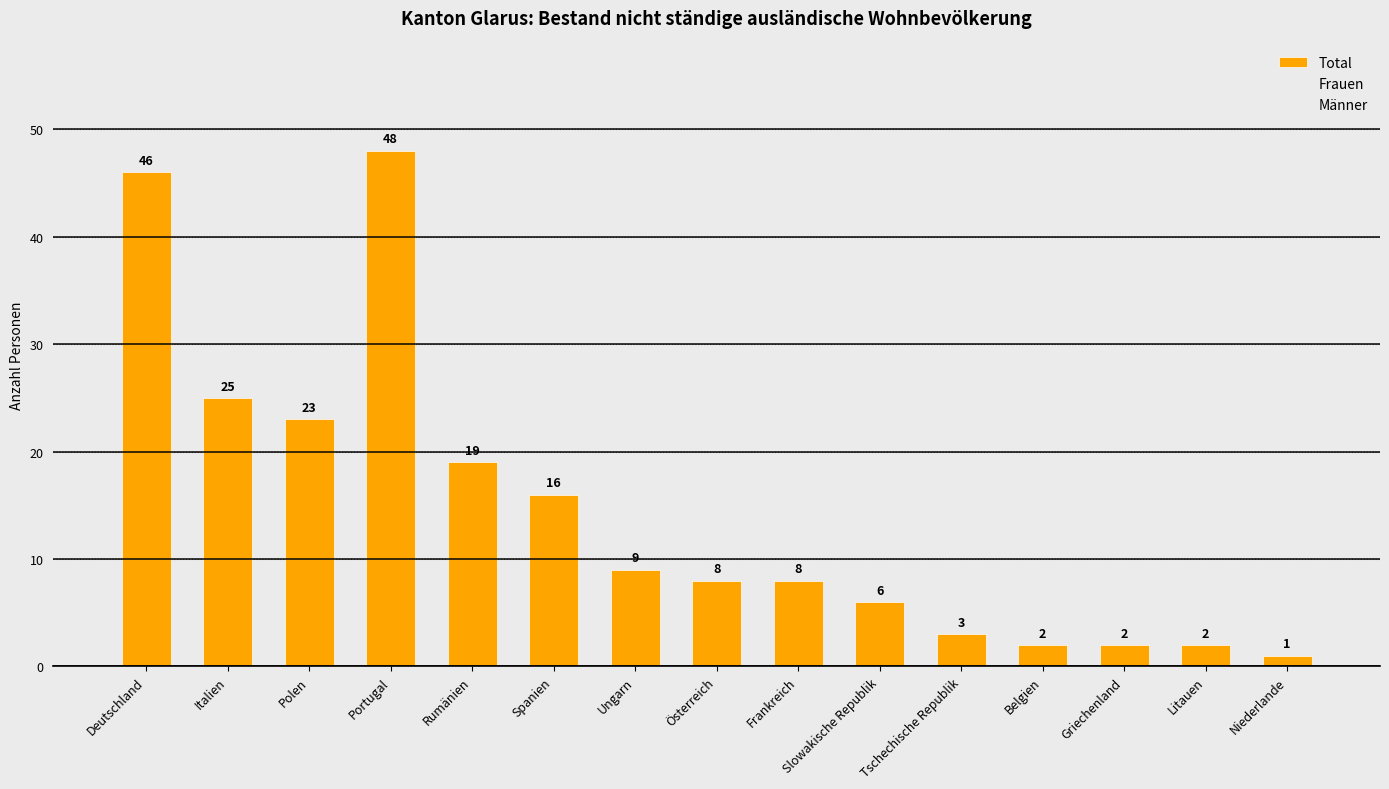

List the series in order of their peak value, highest first.

Total, Männer, Frauen